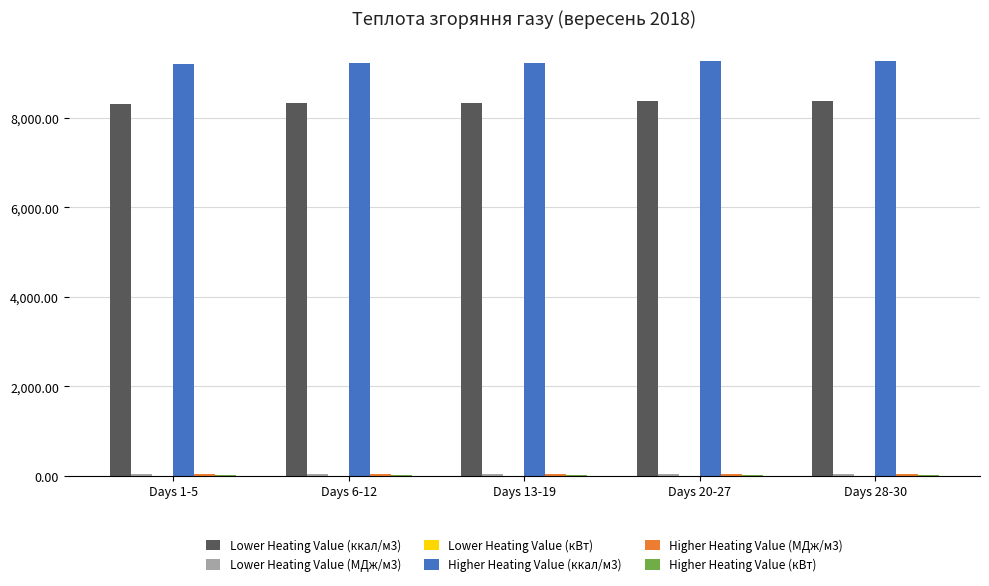

Are the bars grouped side by side (vs. stacked)?

Yes